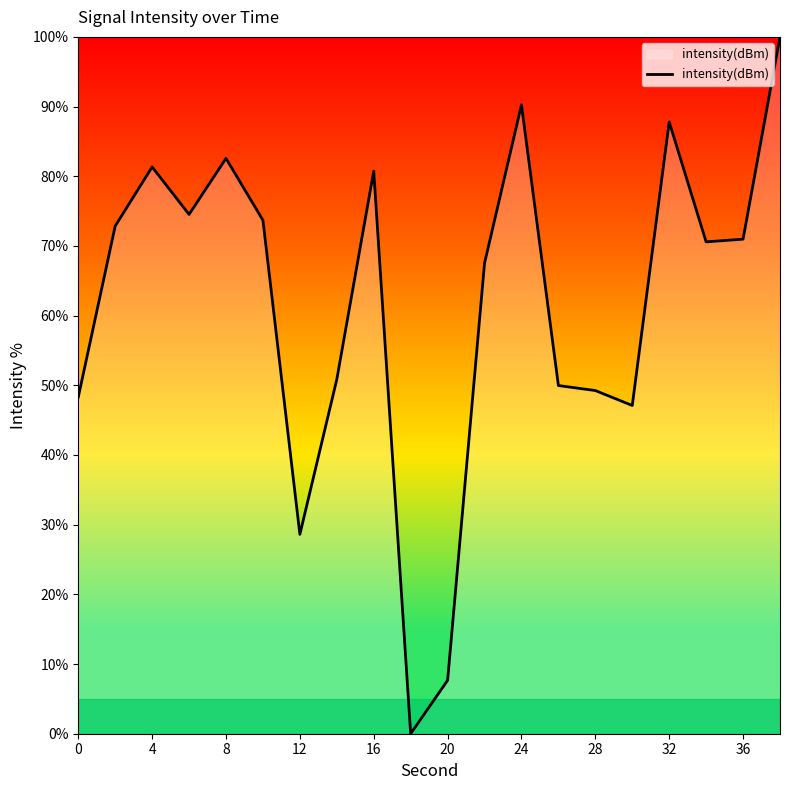

What is the maximum value shown in the chart?

100.0